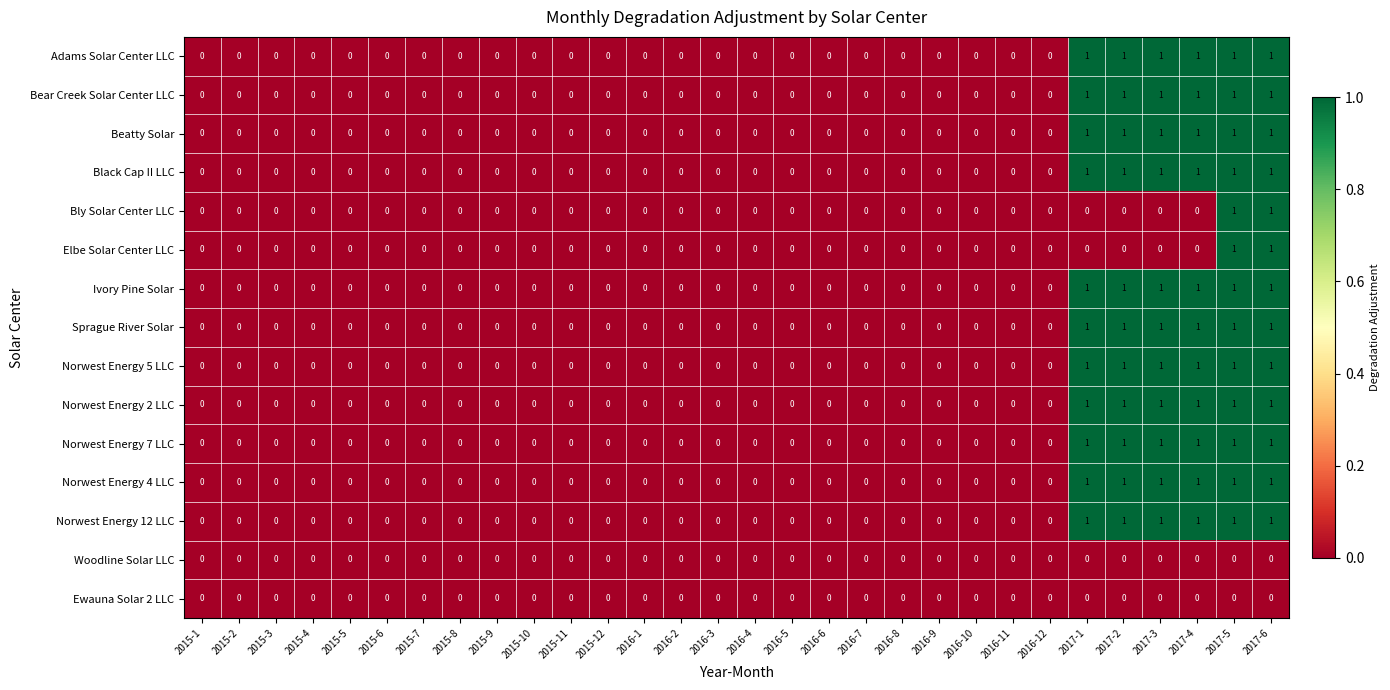

The value of Black Cap II LLC at 2015-5 is 0. True or false?

True